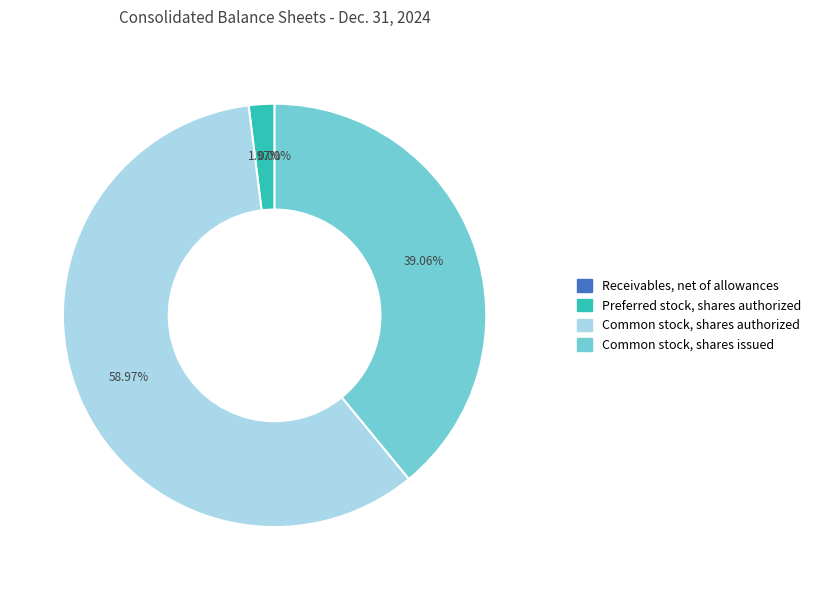

Which slice is the largest?

Common stock, shares authorized